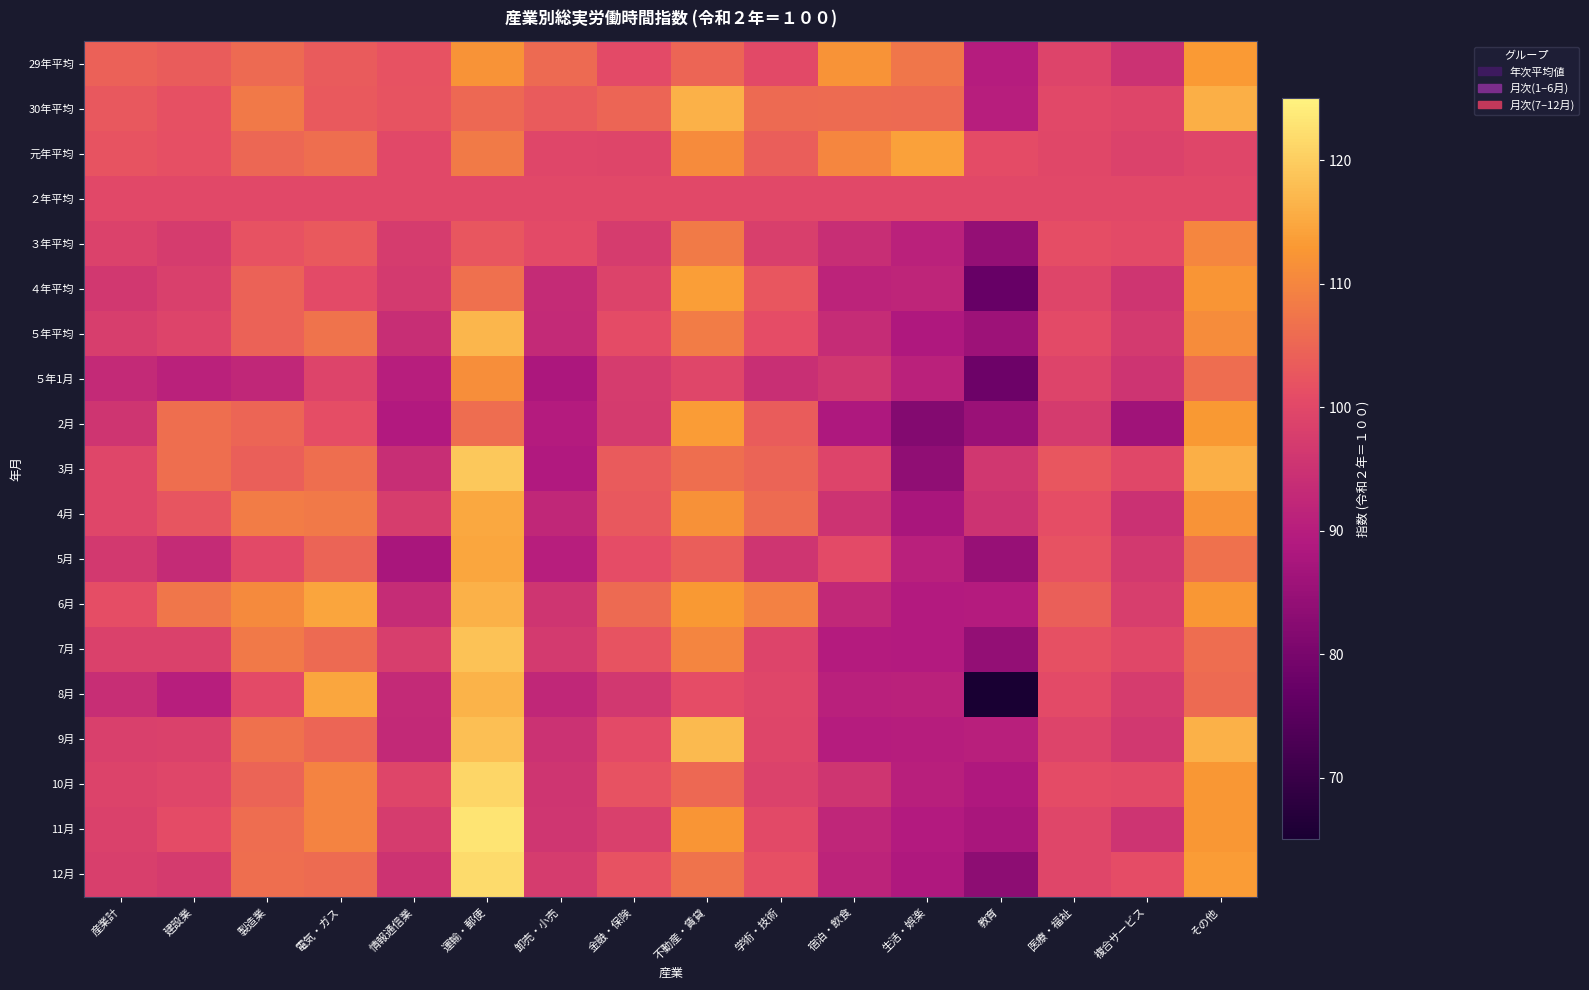

At which category does the chart reach its minimum across all series?

教育